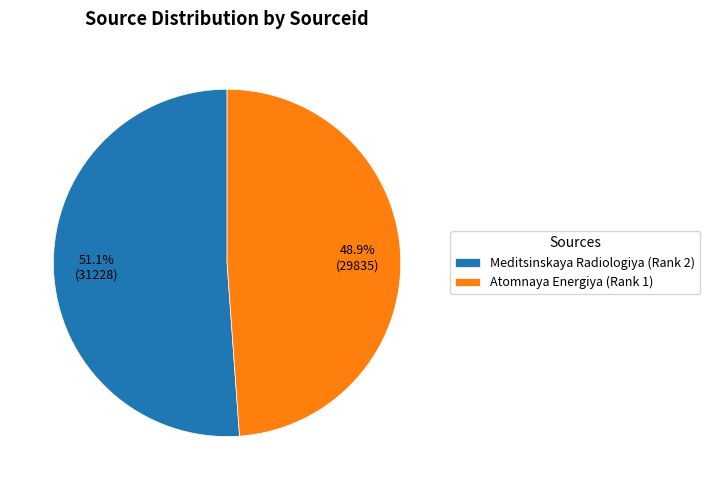

What is the majority slice?

Meditsinskaya Radiologiya (Rank 2)